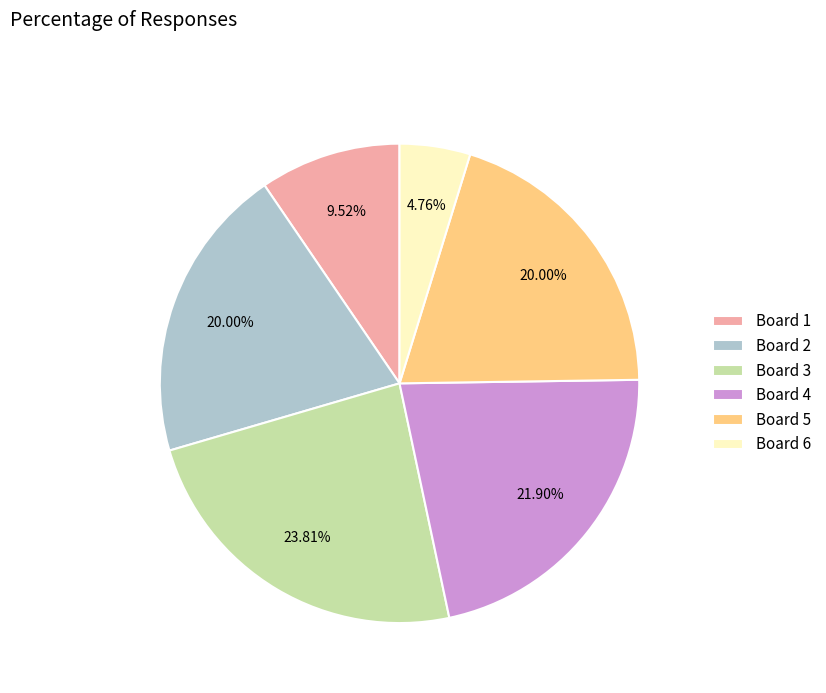

Approximately how many times larger is the value at Board 4 compared to Board 1?

2.3